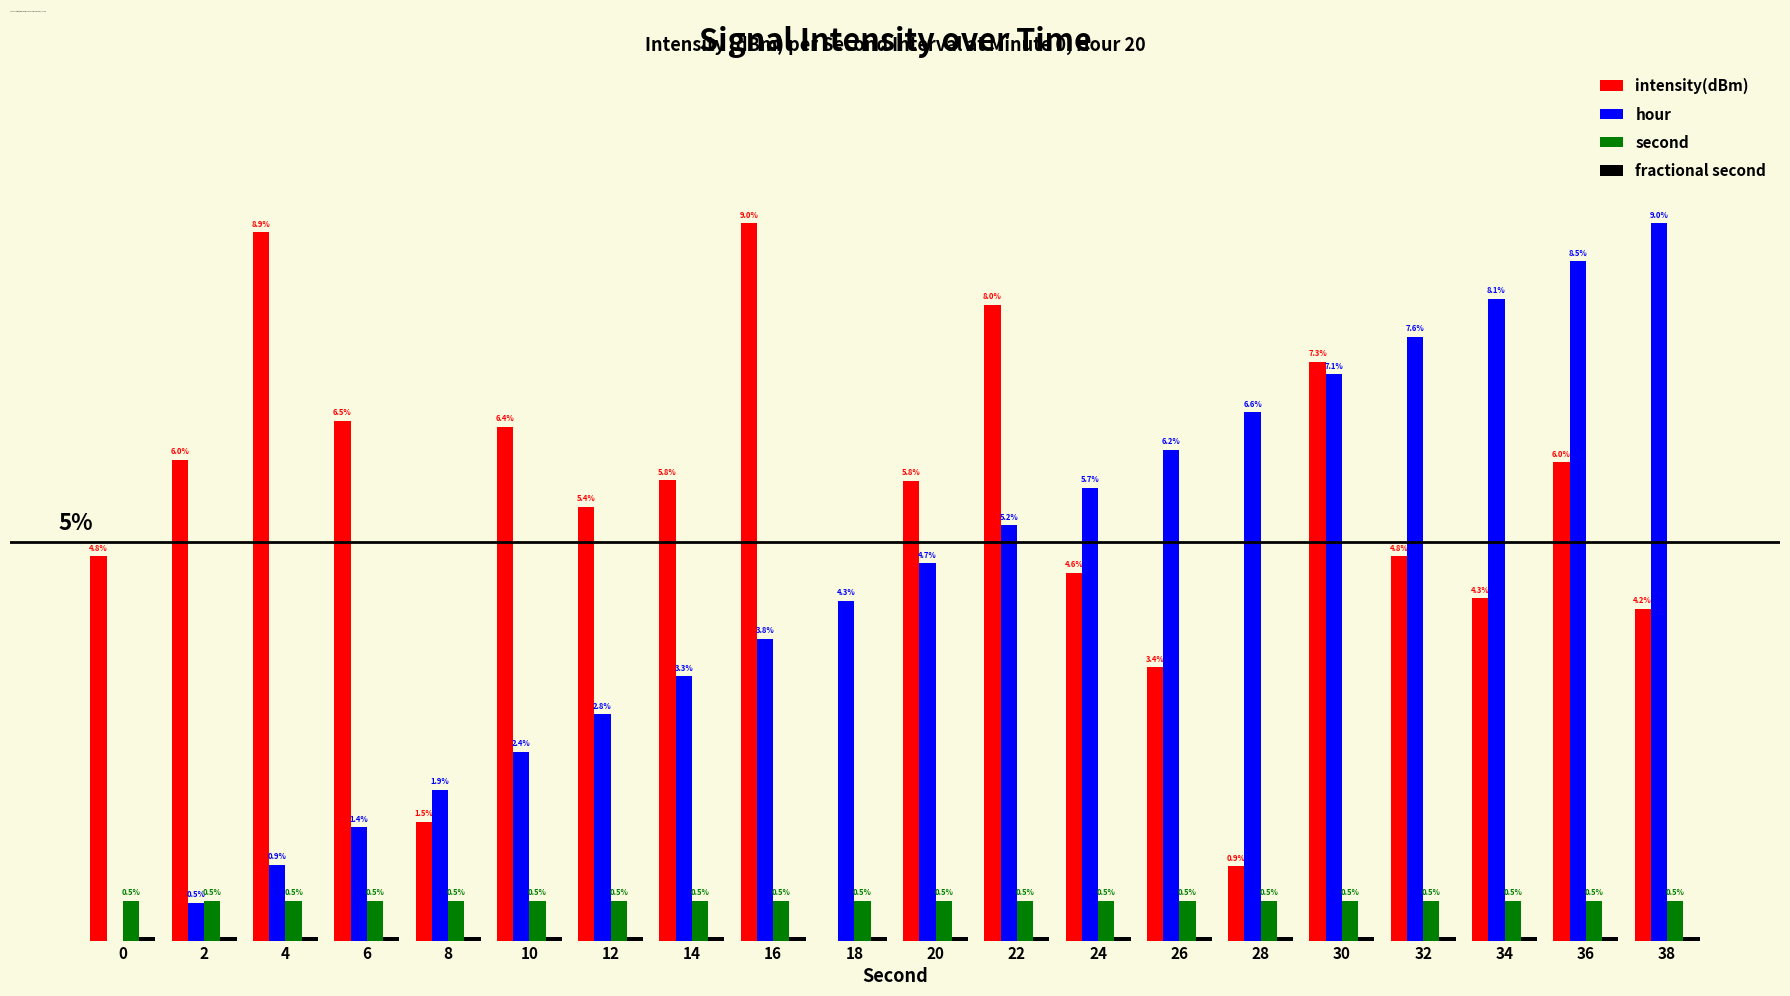

Which series has the largest total across all categories?

intensity(dBm)